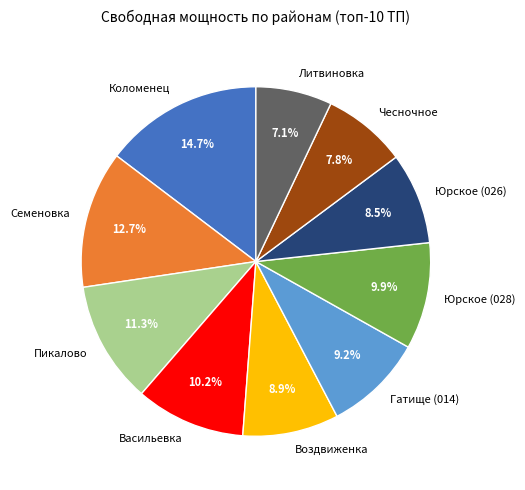

Between Коломенец and Пикалово, which is larger?

Коломенец